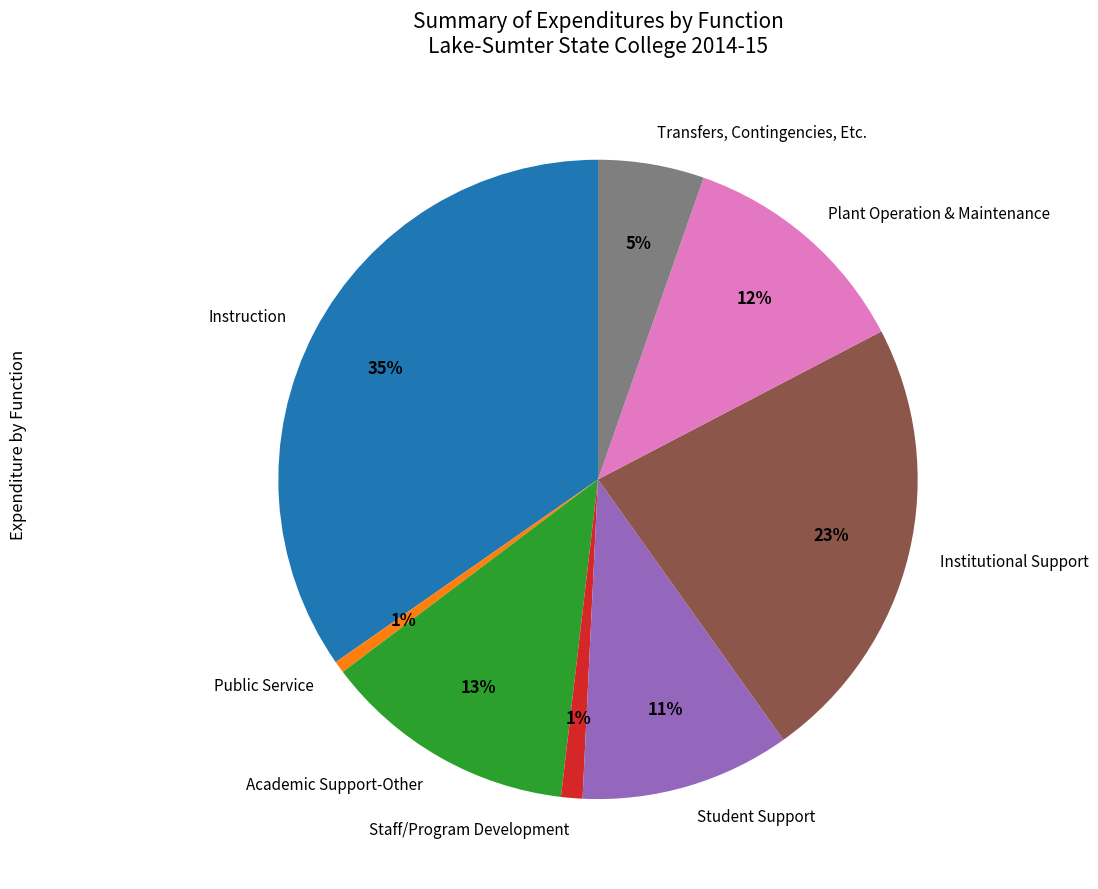

What percentage is the Student Support slice, to the nearest percent?

11%